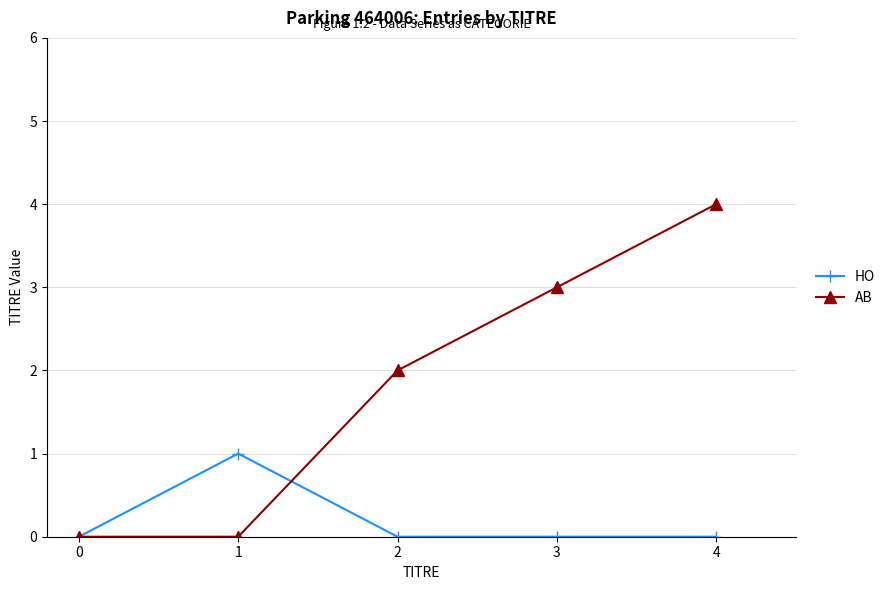

Reading left to right, extract all data points from this chart.

HO: 0	1	0	0	0
AB: 0	0	2	3	4